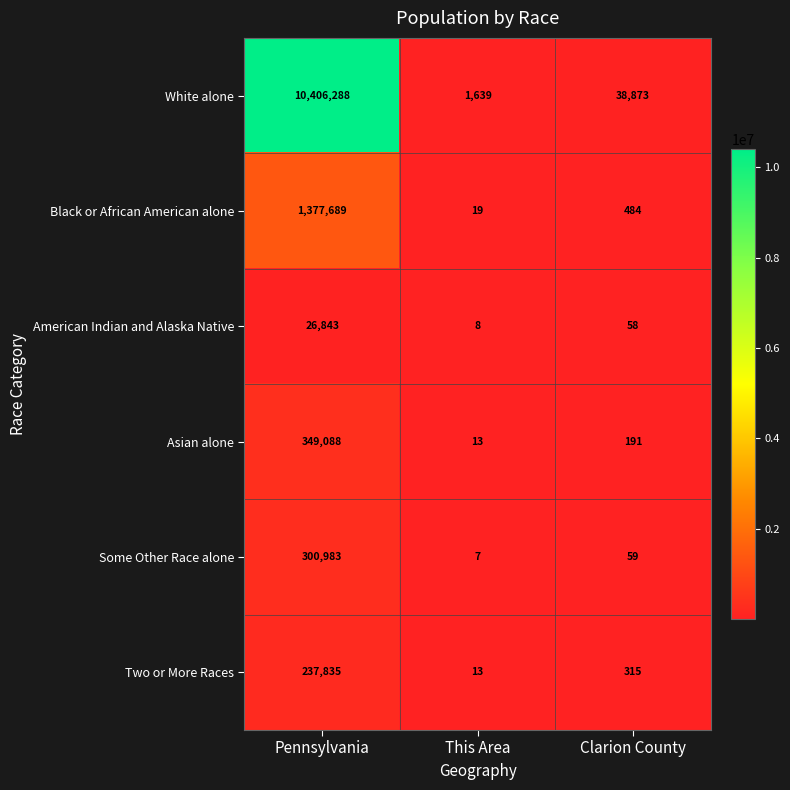

Between Pennsylvania and Clarion County, which series saw the biggest shift?

White alone